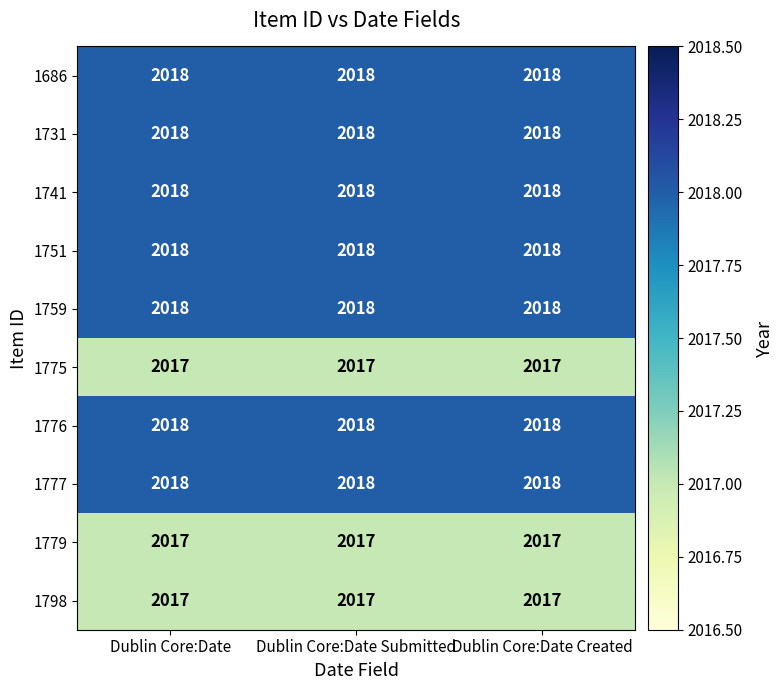

What is the total value across all series at Dublin Core:Date Submitted?

20177